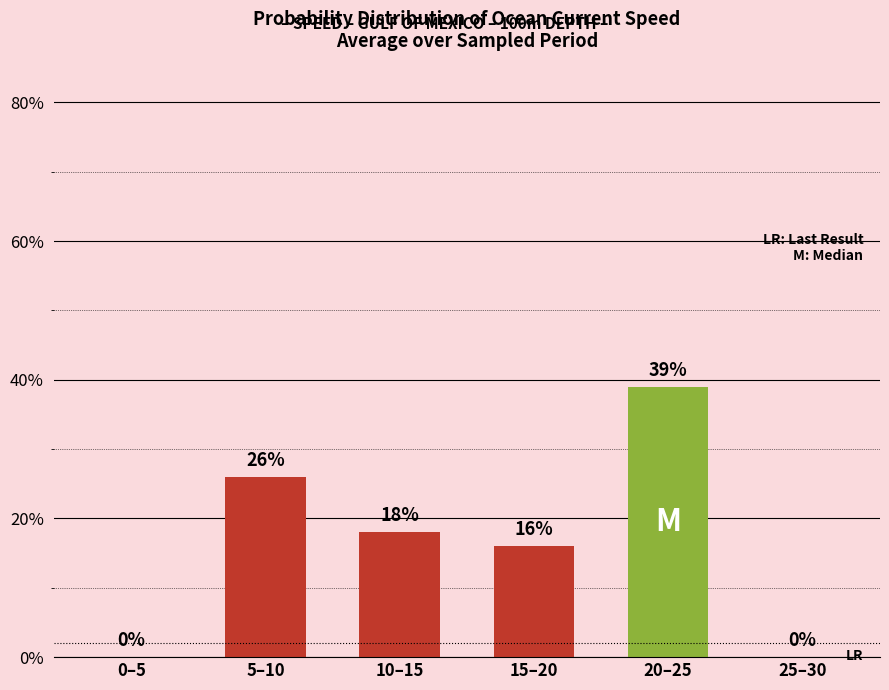

At which label does the data first exceed 18?

5–10